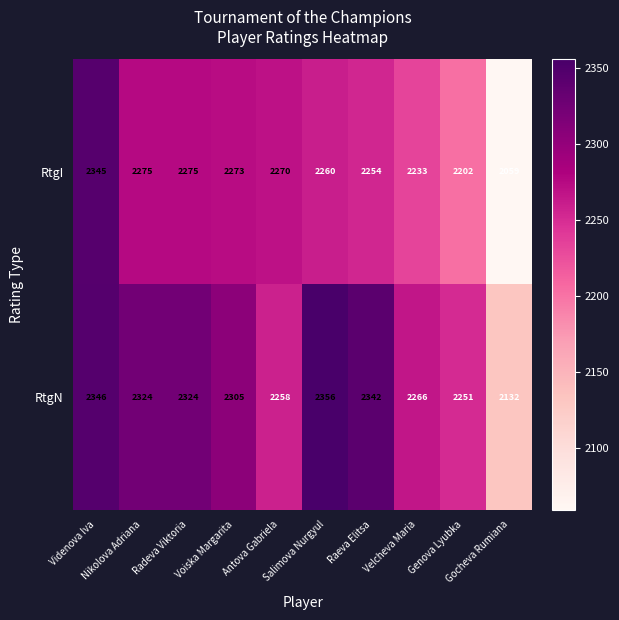

What is the sum of all RtgI values?

22446